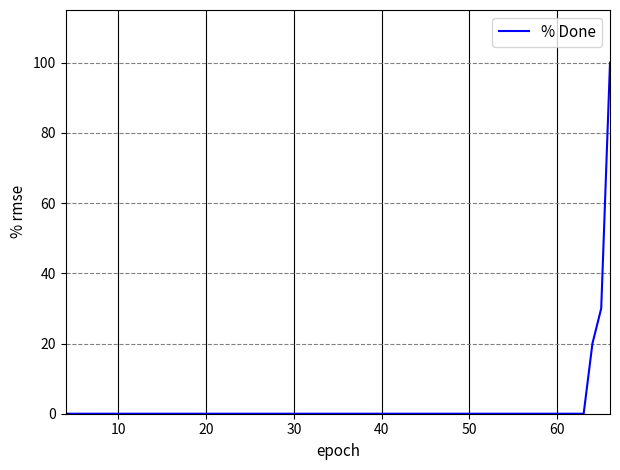

What is the greatest value displayed?

100